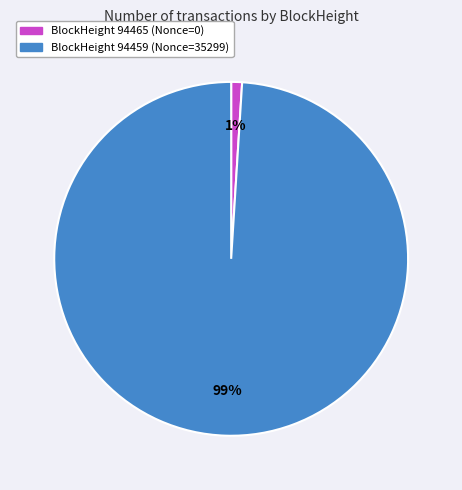

To the nearest percent, what is the average slice percentage?

50%